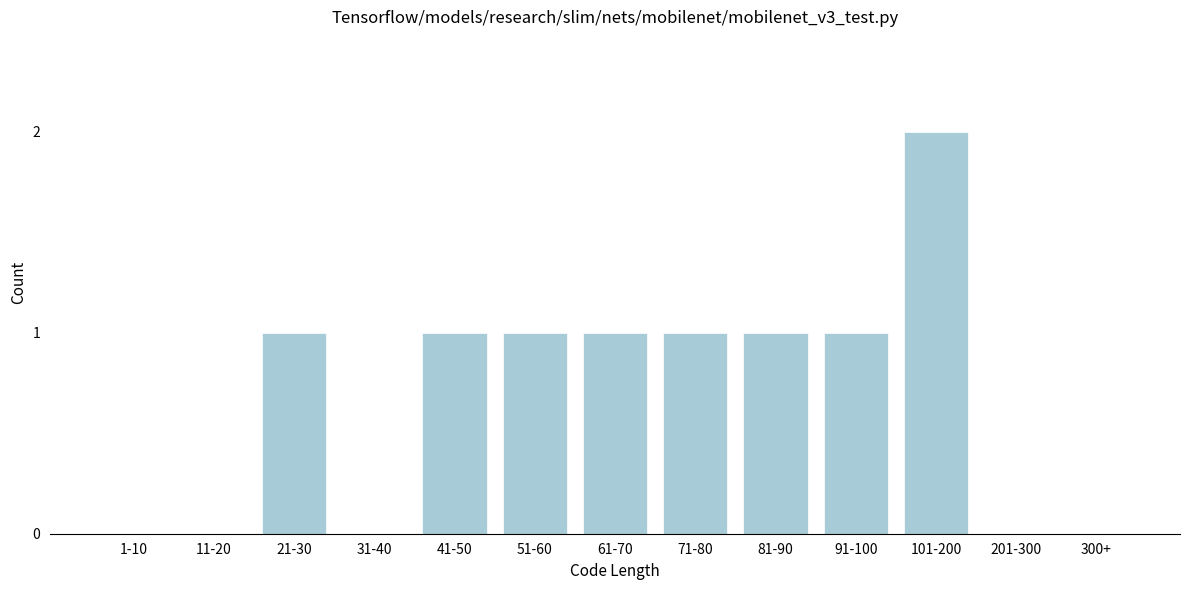

Reading left to right, what are all the values shown in this chart?

1-10=0	11-20=0	21-30=1	31-40=0	41-50=1	51-60=1	61-70=1	71-80=1	81-90=1	91-100=1	101-200=2	201-300=0	300+=0